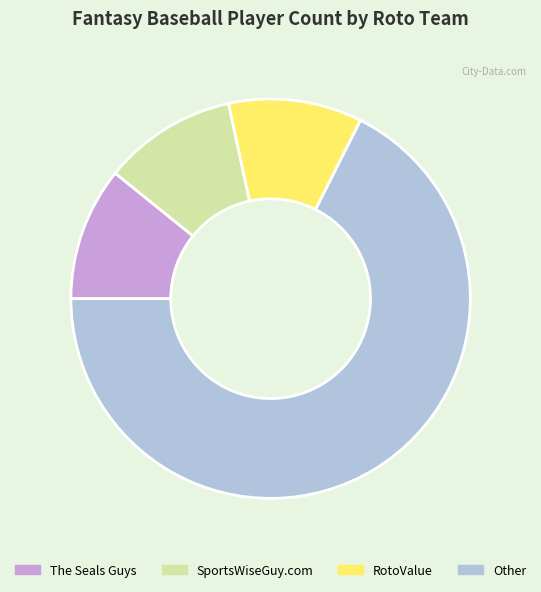

How many slices are in this pie chart?

4